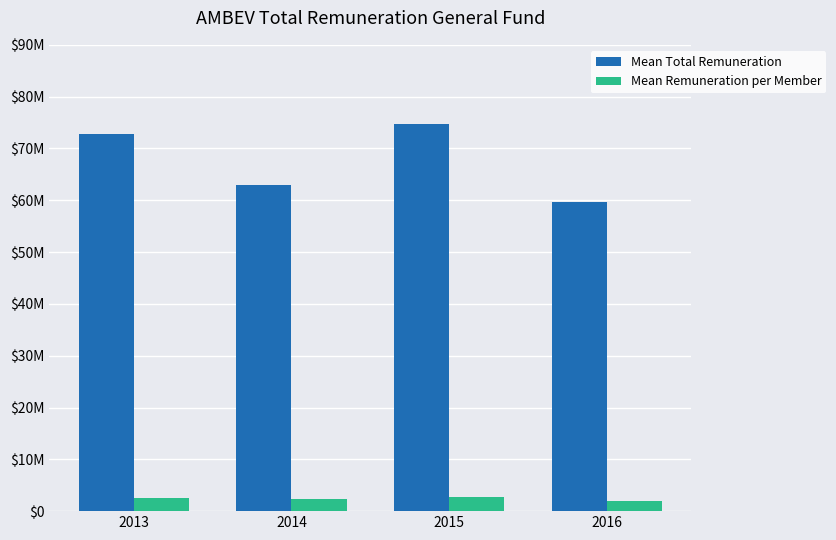

What are all the series names shown in the legend?

Mean Total Remuneration, Mean Remuneration per Member